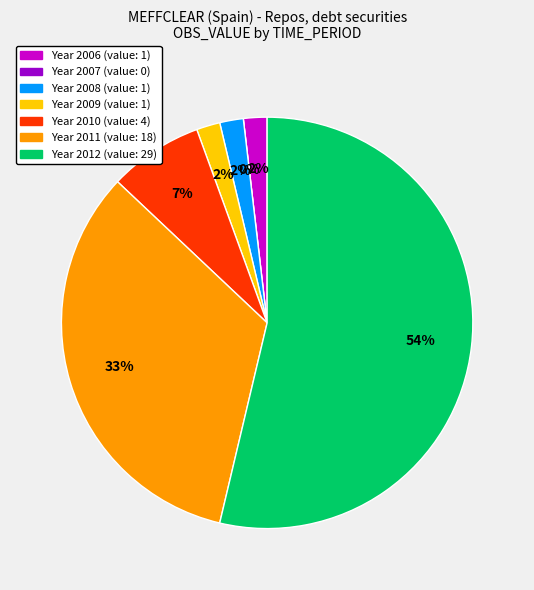

Which slice is the smallest?

2007